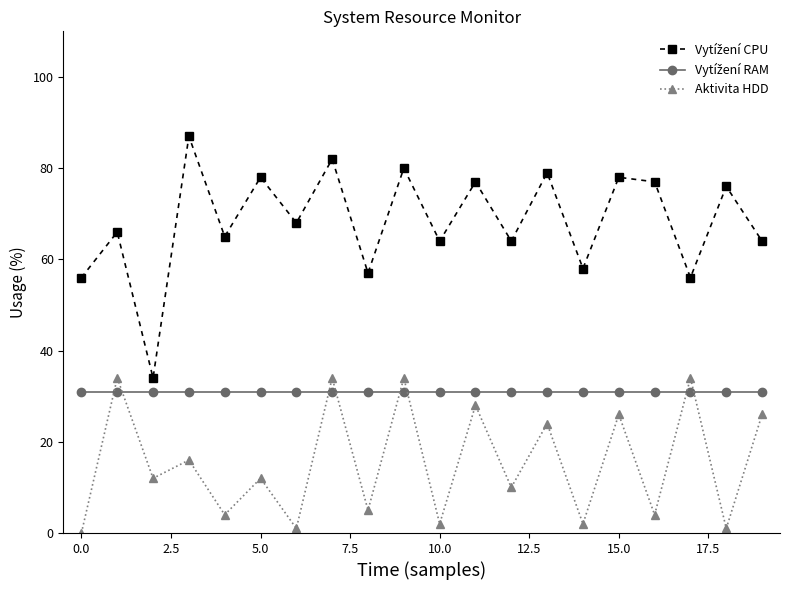

At how many categories does at least one series exceed 60?

15